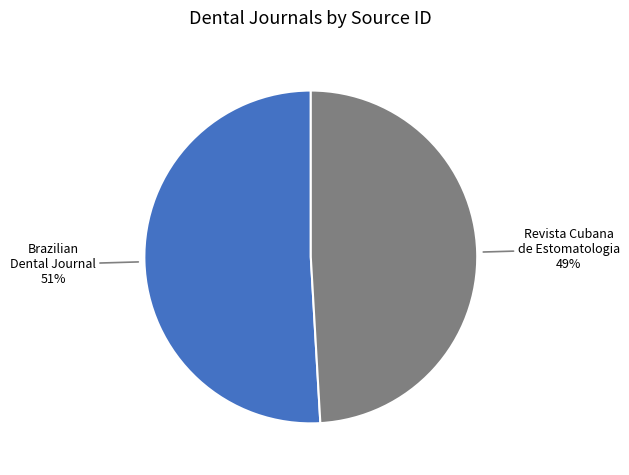

Count the number of slices in the pie.

2